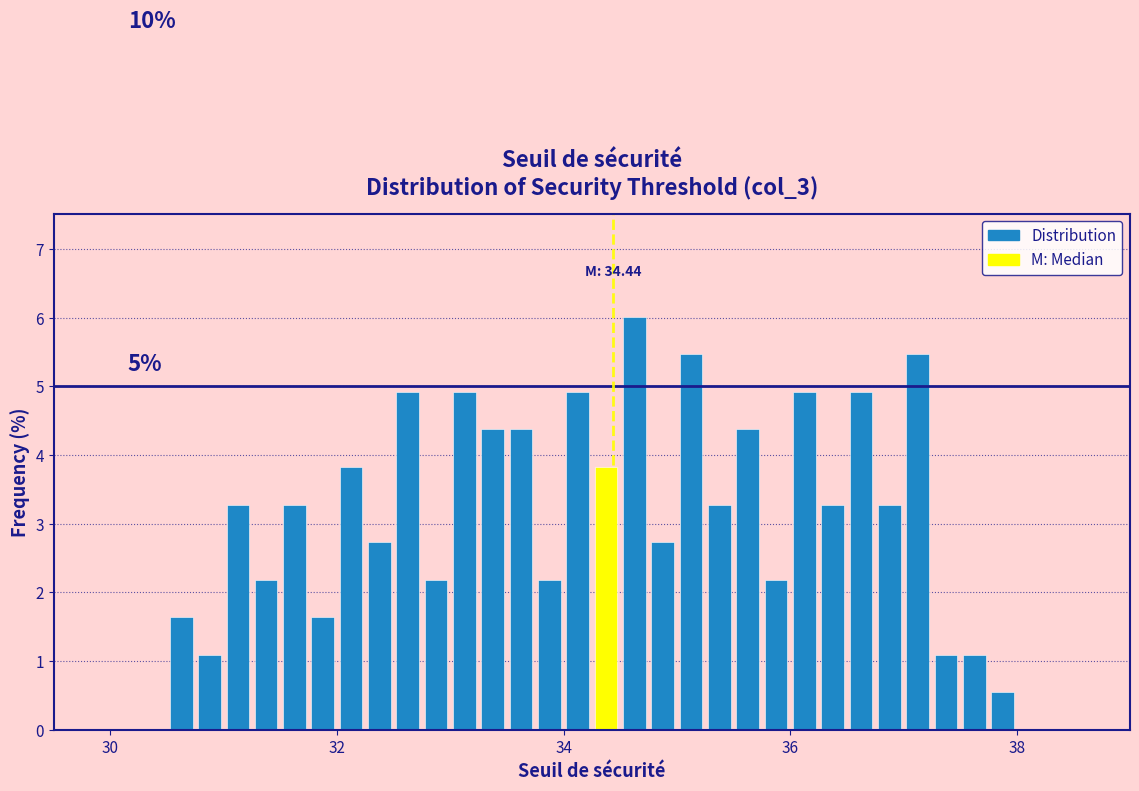

Read against the x-axis, roughly where is the centre of the tallest bar?

34.6